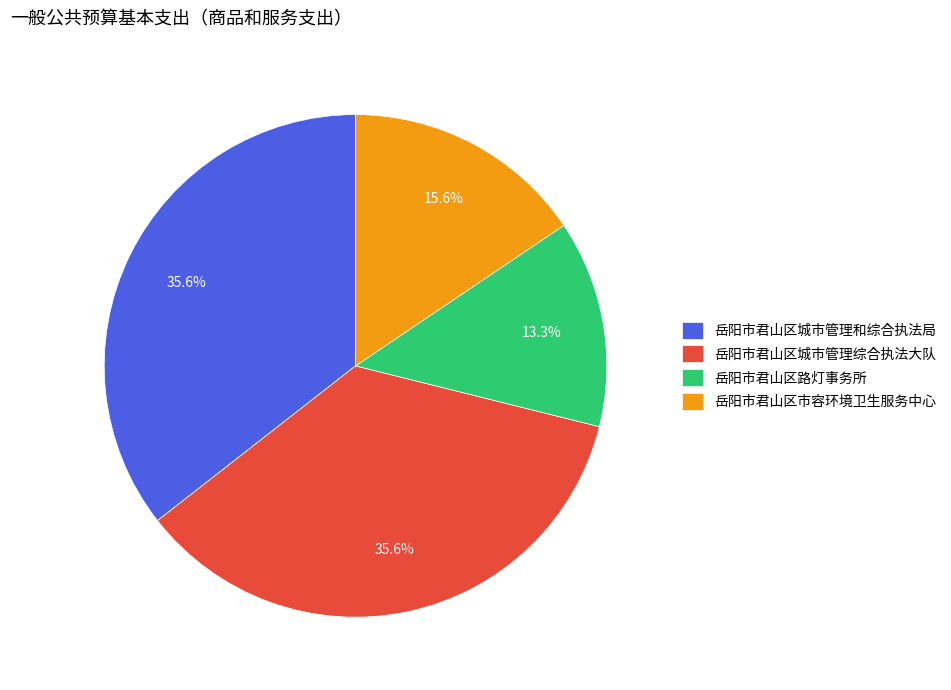

Is it true that 岳阳市君山区路灯事务所 is 13% of the pie?

True